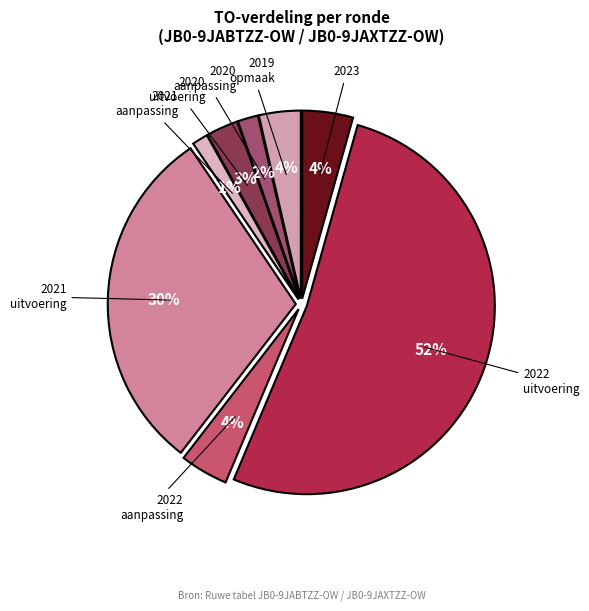

How many segments does this pie chart have?

8